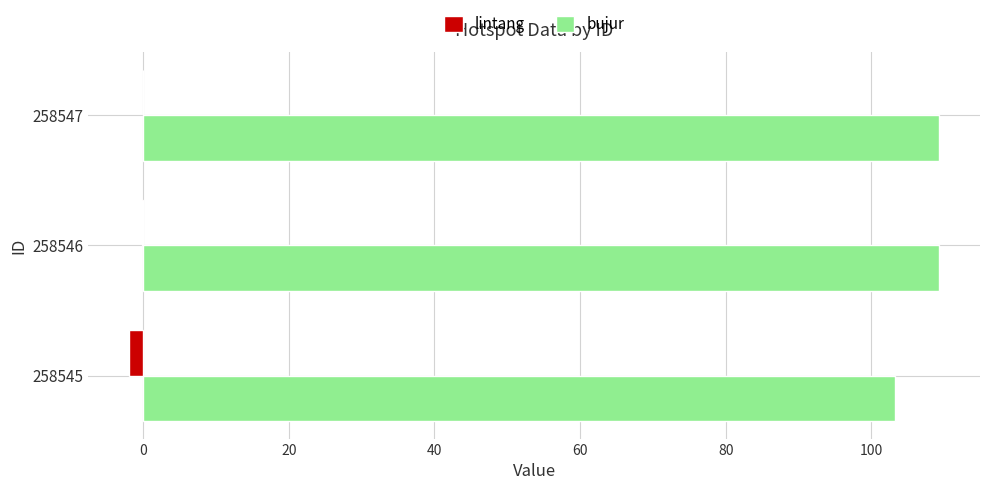

Which series has the largest total across all categories?

bujur